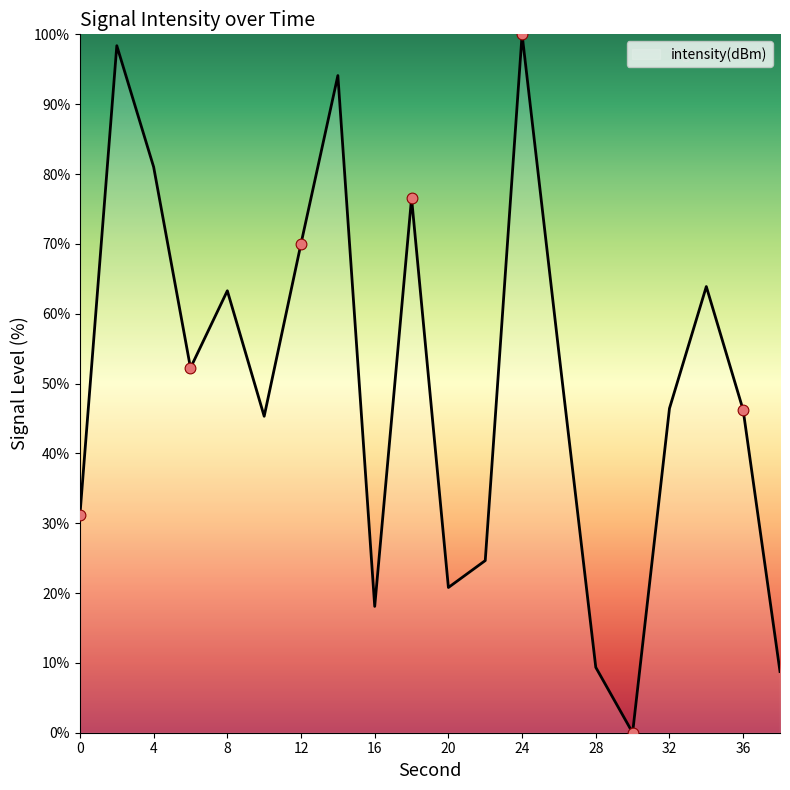

What is the difference between the maximum and minimum values?

100.0